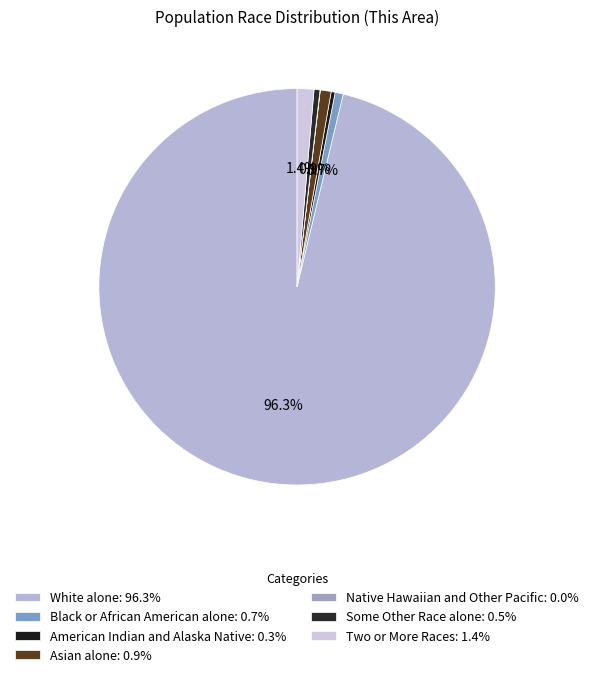

Which slice is the largest?

White alone